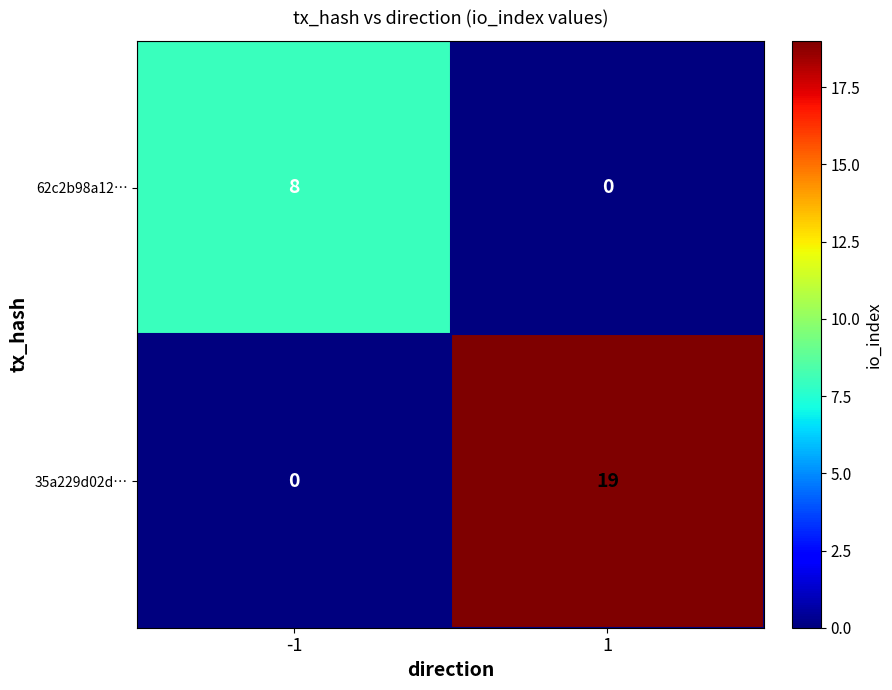

True or false: 35a229d02d… has a value of 27 at 1.

False